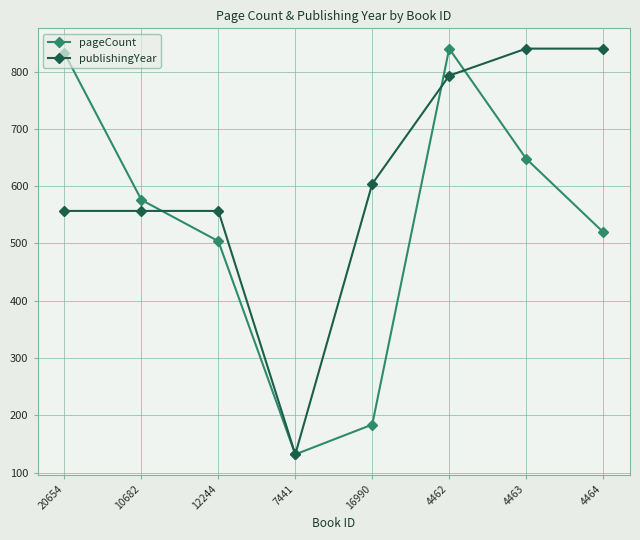

At how many categories does at least one series exceed 296?

7